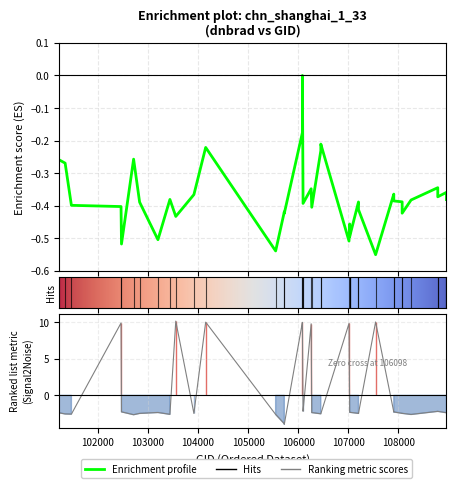

What is the maximum value shown in the chart?

10.2